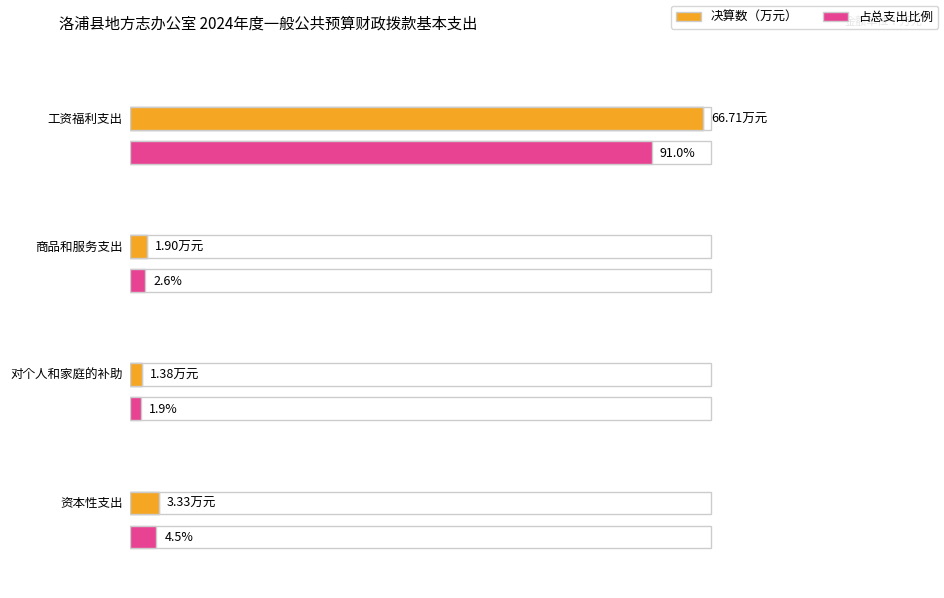

What is the sum of all values?

73.3